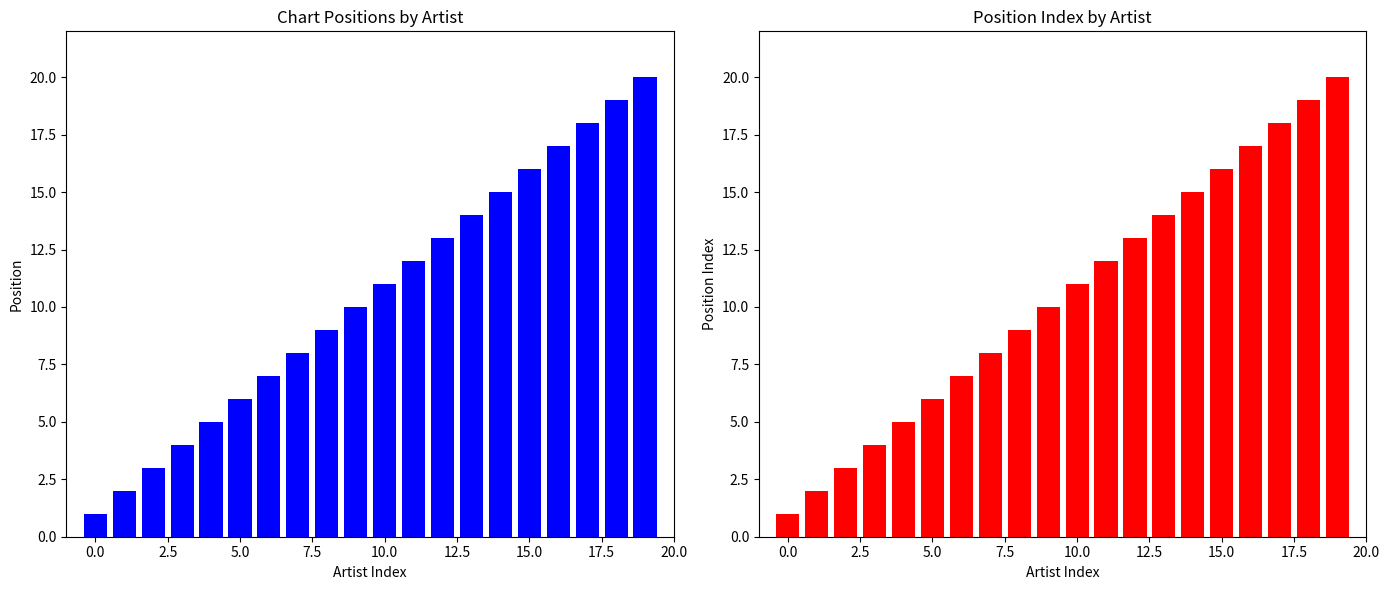

Reading left to right, extract all data points from this chart.

Position: 1	2	3	4	5	6	7	8	9	10	11	12	13	14	15	16	17	18	19	20
Position Index: 1	2	3	4	5	6	7	8	9	10	11	12	13	14	15	16	17	18	19	20